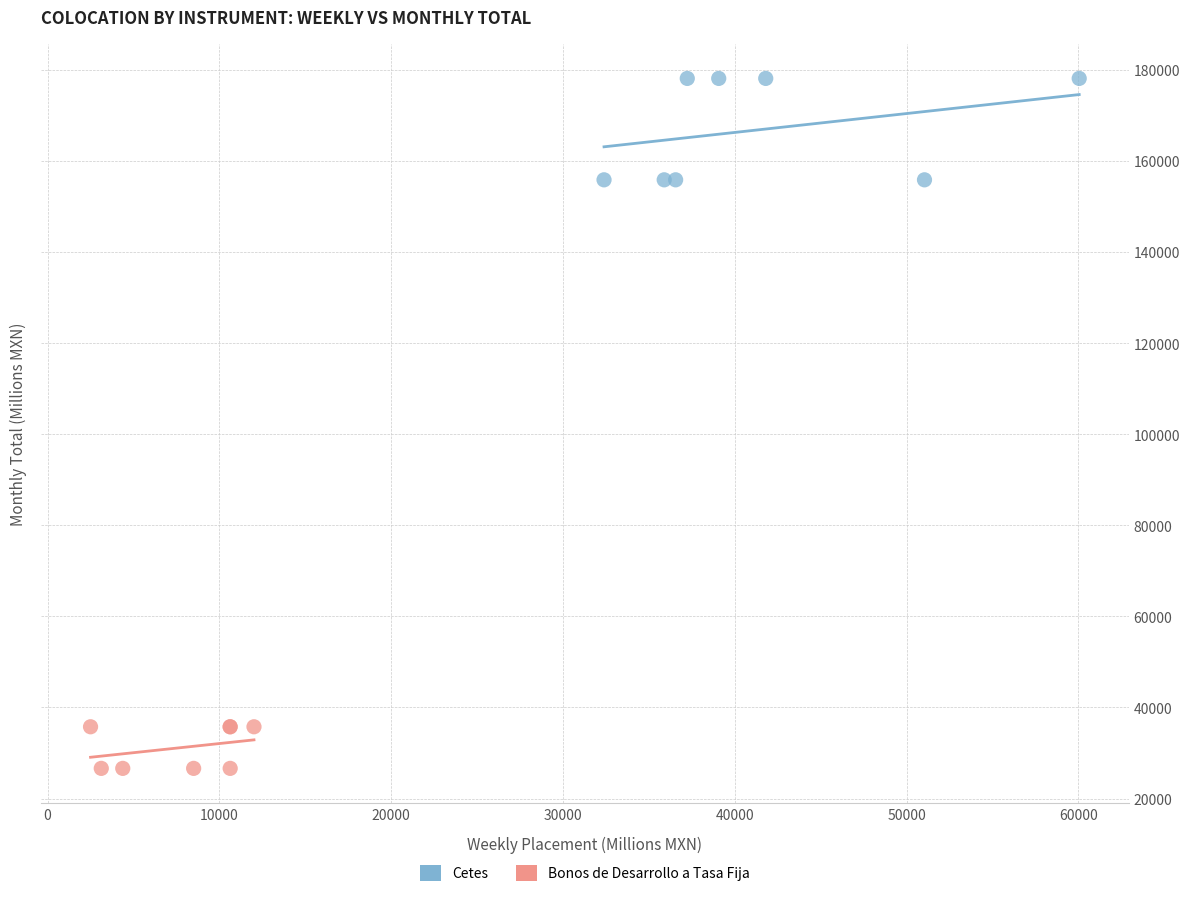

Which series reaches the minimum Y coordinate?

Bonos de Desarrollo a Tasa Fija